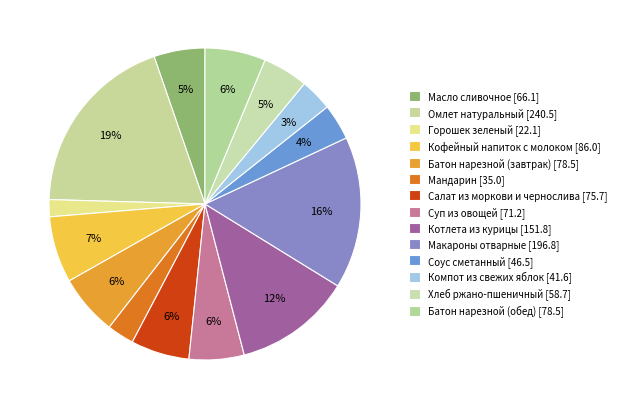

Rank the categories by value from lowest to highest.

Горошек зеленый, Мандарин, Компот из свежих яблок, Соус сметанный, Хлеб ржано-пшеничный, Масло сливочное, Суп из овощей, Салат из моркови и чернослива, Батон нарезной (завтрак), Батон нарезной (обед), Кофейный напиток с молоком, Котлета из курицы, Макароны отварные, Омлет натуральный